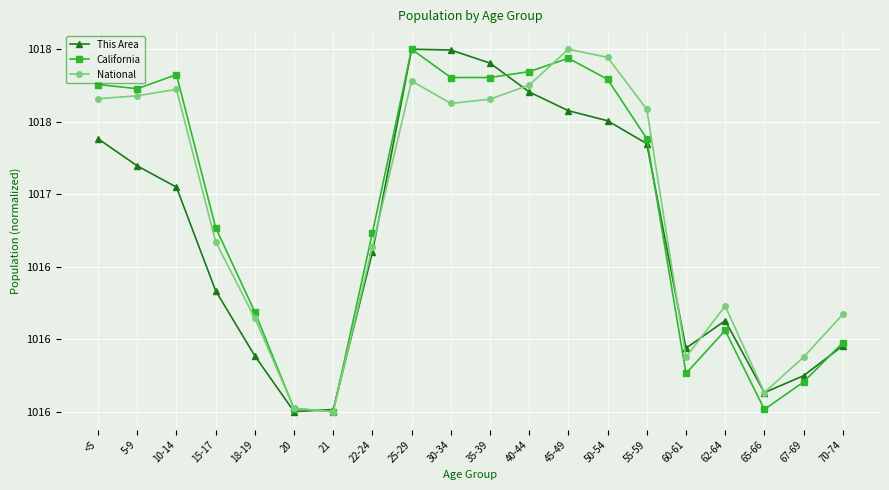

What is the sum of the National values at 10-14 and 60-61?

2033.6